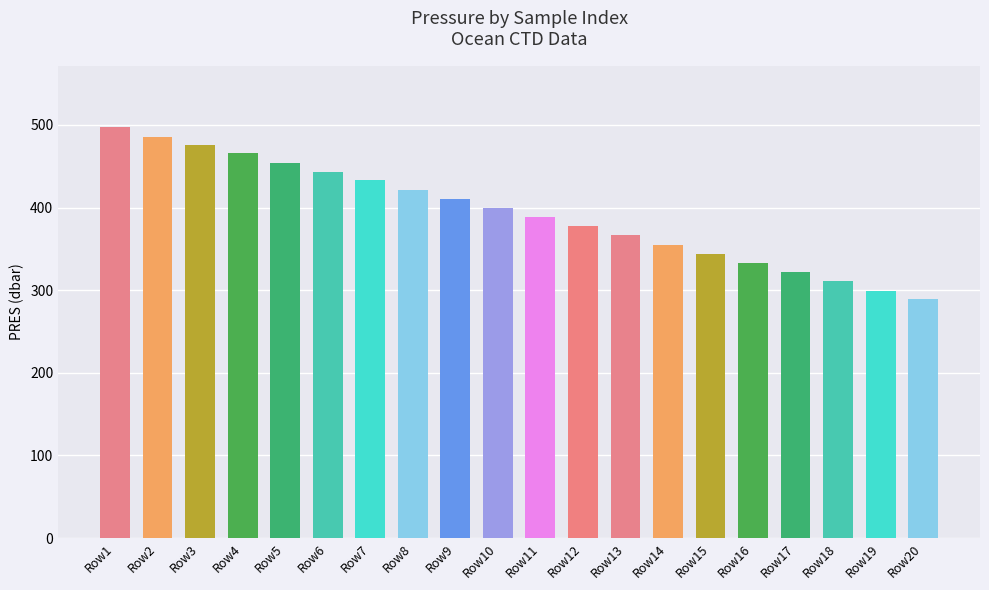

What is the greatest value displayed?

497.2